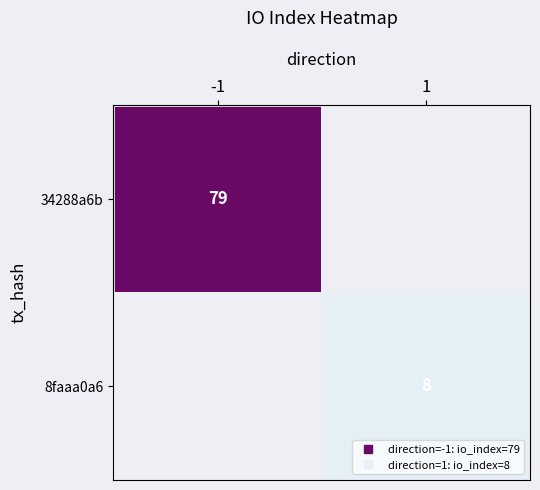

The 34288a6b series shows 139.1 at -1. True or false?

False